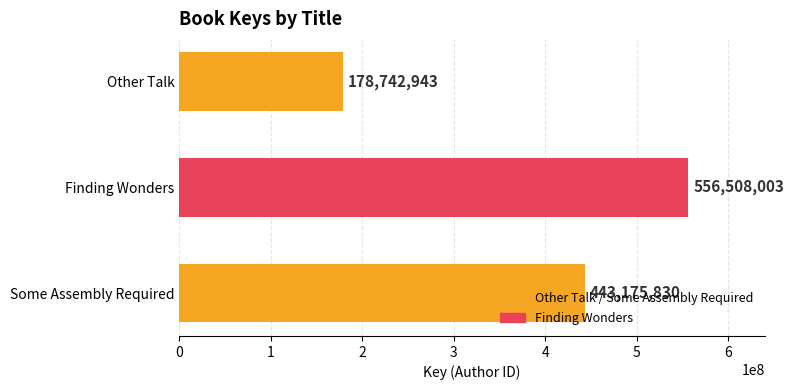

Are the bars horizontal?

Yes